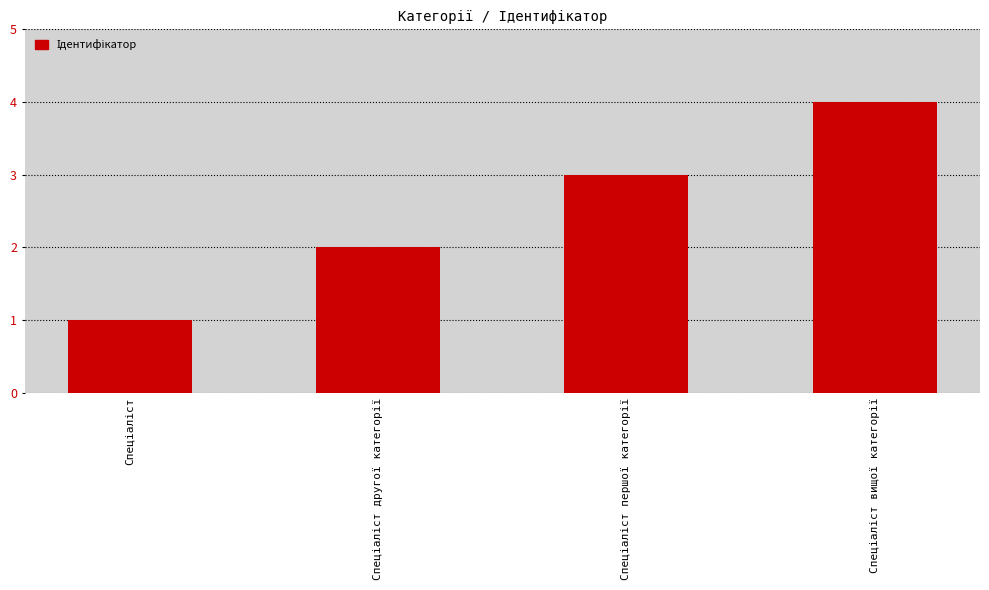

What is the maximum value shown in the chart?

4